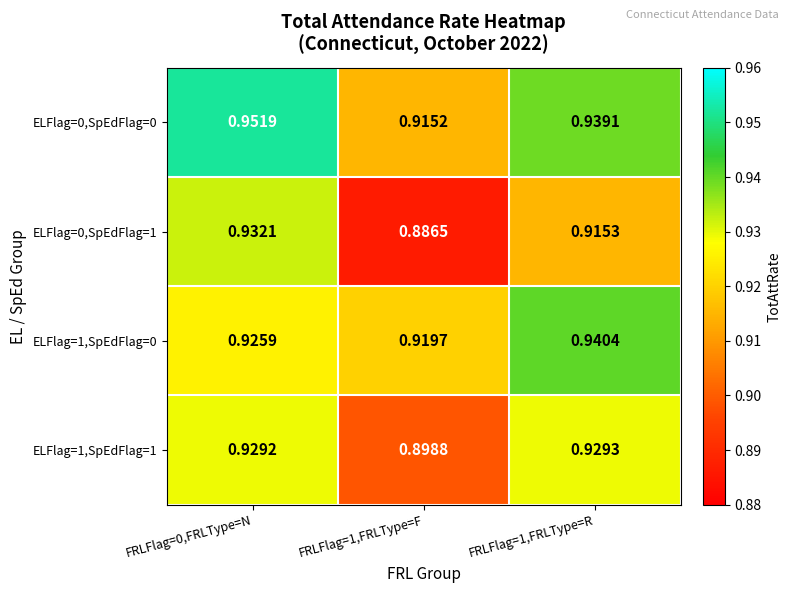

Is the value of ELFlag=0,SpEdFlag=0 at FRLFlag=1,FRLType=R greater than the value of ELFlag=1,SpEdFlag=1 at FRLFlag=1,FRLType=R?

Yes